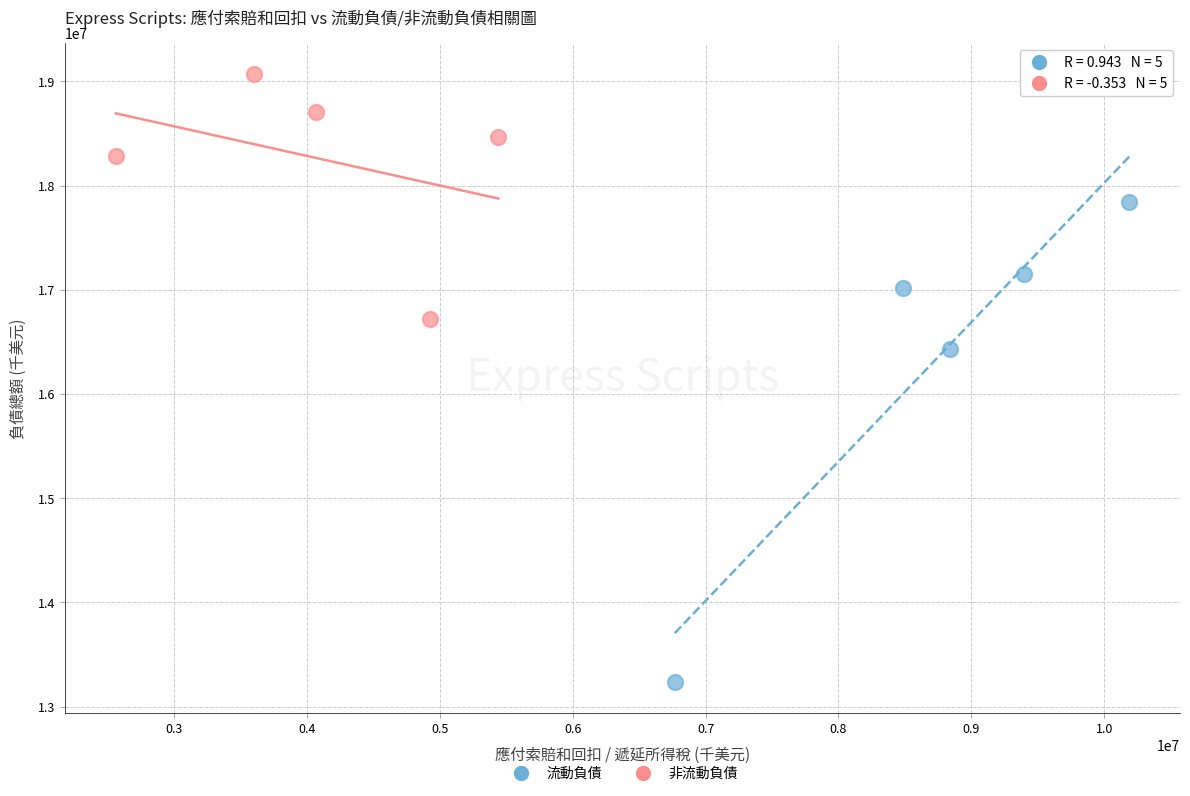

Which series reaches the minimum Y coordinate?

流動負債